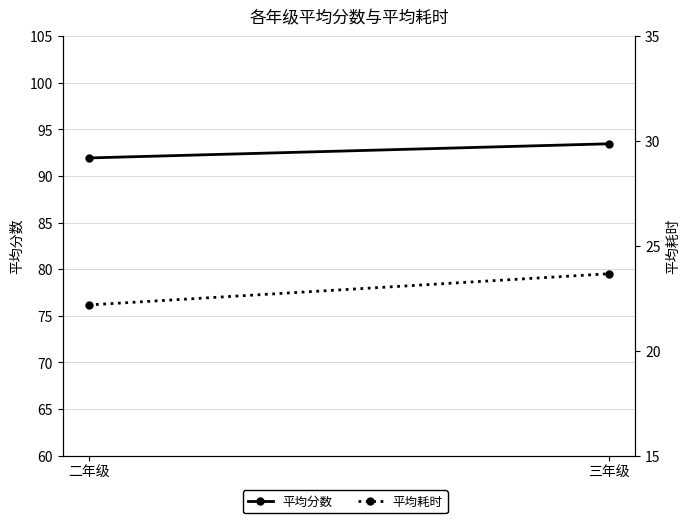

Between 二年级 and 三年级, which is larger?

三年级